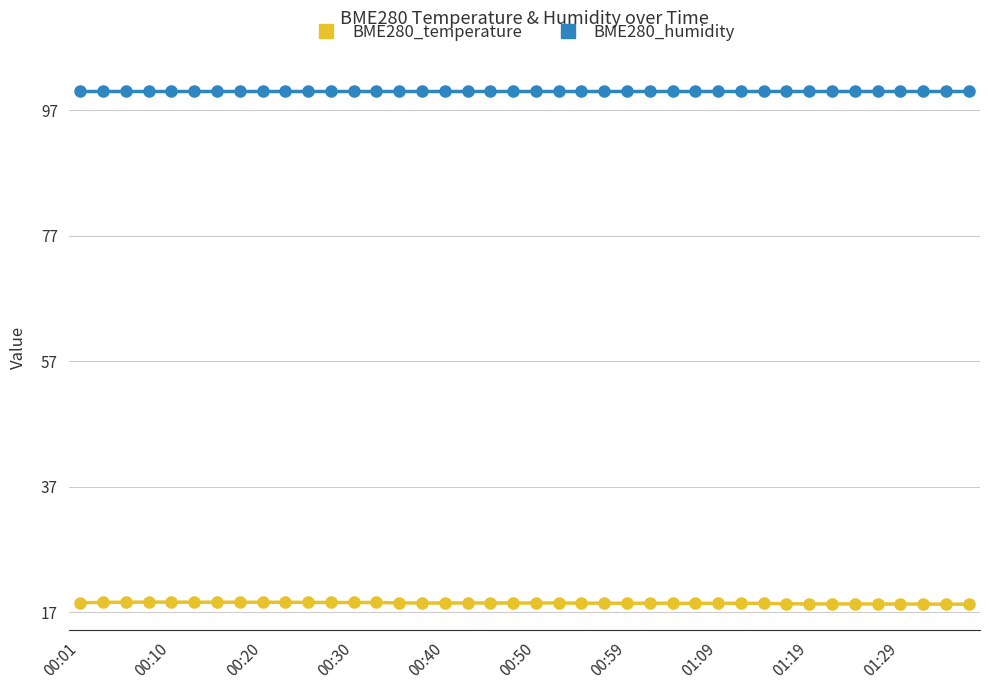

What is the difference between the maximum and second lowest values in the BME280_temperature series?

0.3